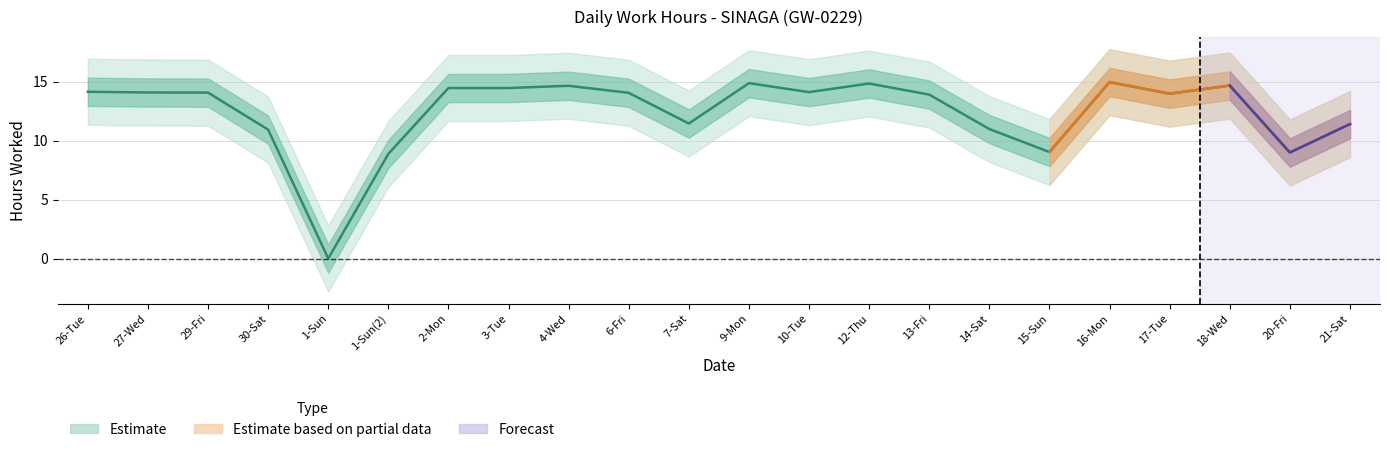

Reading left to right, list all the values displayed in this chart.

14.1	14.1	14.1	10.9	0.0	8.9	14.5	14.5	14.7	14.1	11.4	14.9	14.1	14.8	13.9	11.0	9.0	15.0	14.0	14.7	9.0	11.4